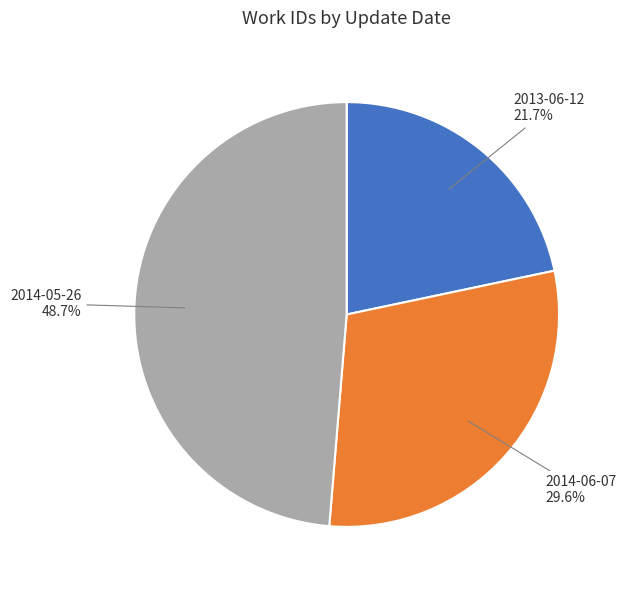

What percentage is the 2014-05-26 slice, to the nearest percent?

49%